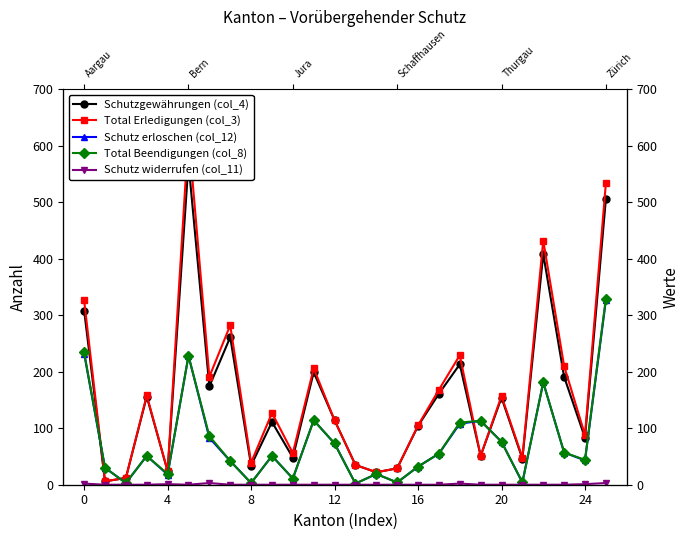

How many distinct data groups are displayed?

5